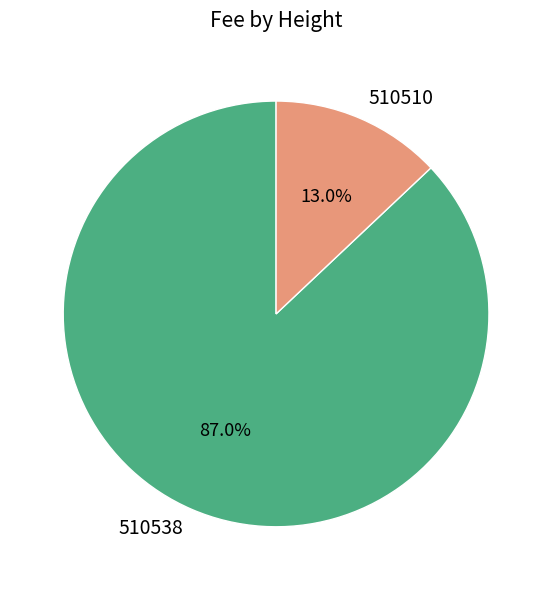

Does any single category account for the majority?

Yes